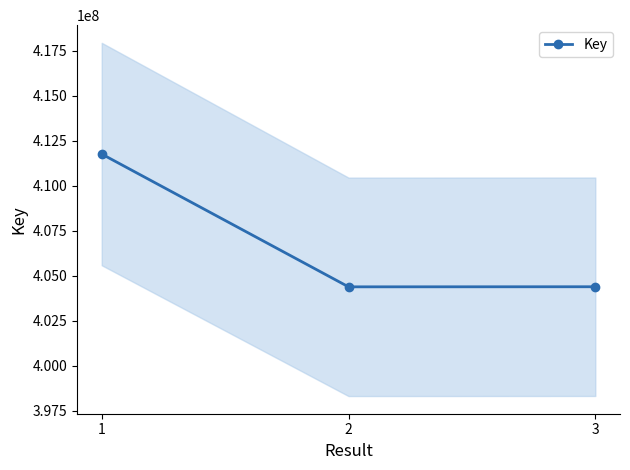

Does the chart display data point markers on the line(s)?

Yes